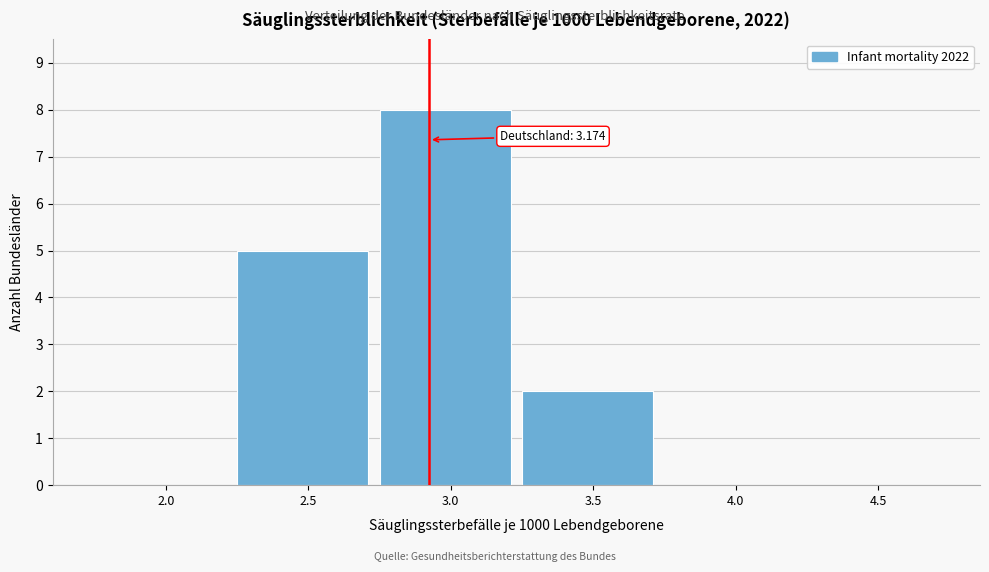

Reading right to left, what are all the values shown in this chart?

4.5=0	4.0=0	3.5=2	3.0=8	2.5=5	2.0=0